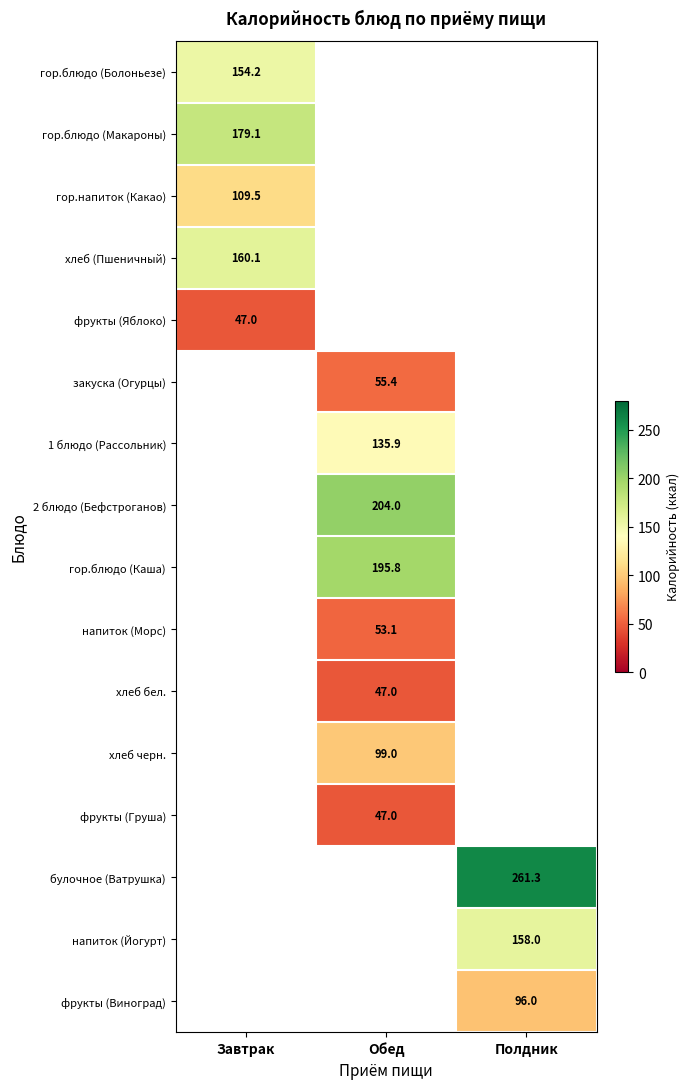

At how many categories does at least one series exceed 107?

3